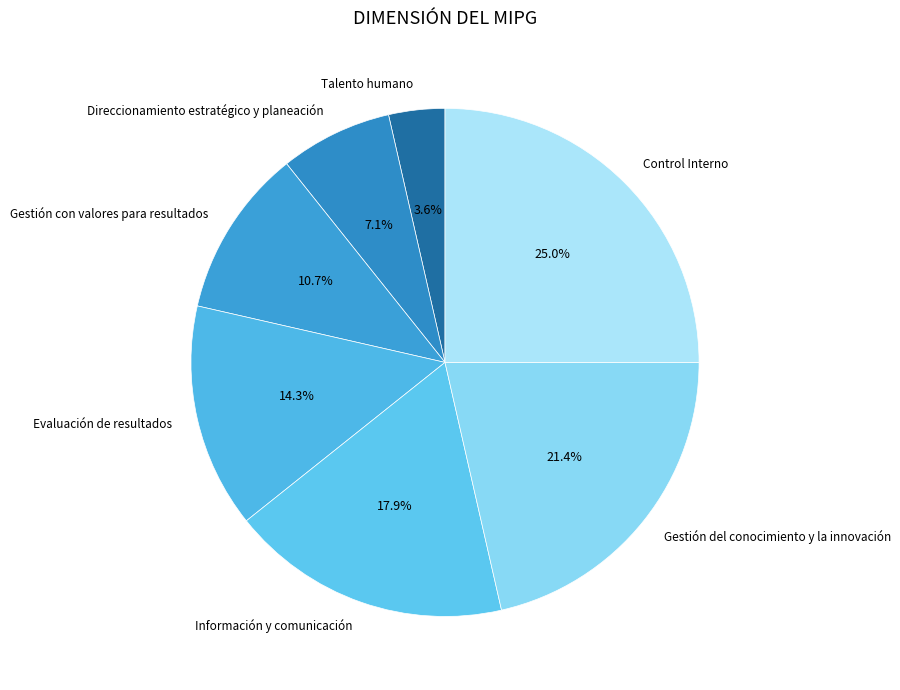

Which category has the biggest portion of the pie?

Control Interno